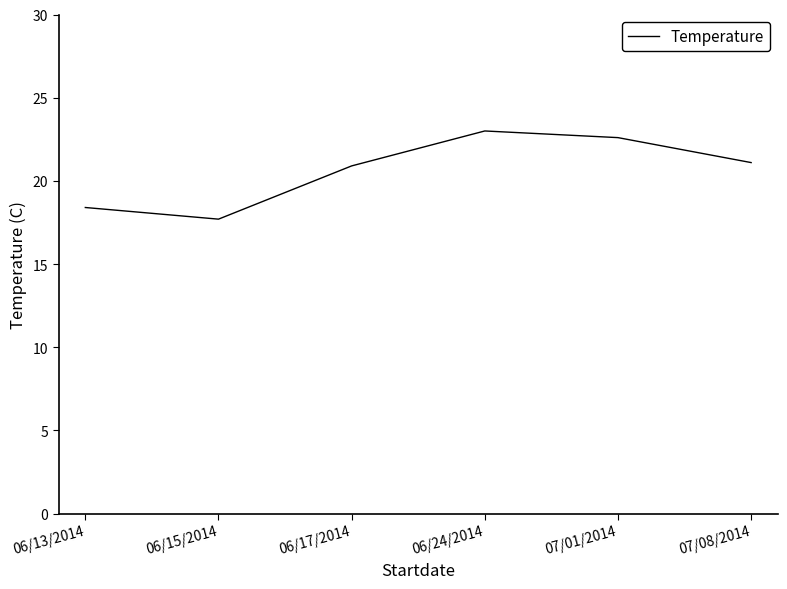

The chart shows a value of 23.0 at 06/24/2014. True or false?

True